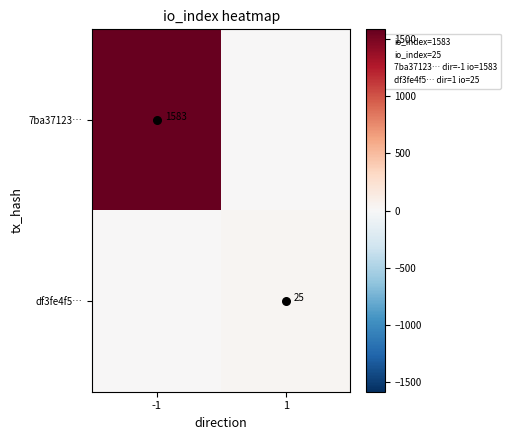

Which series has the largest range (max minus min)?

7ba37123…